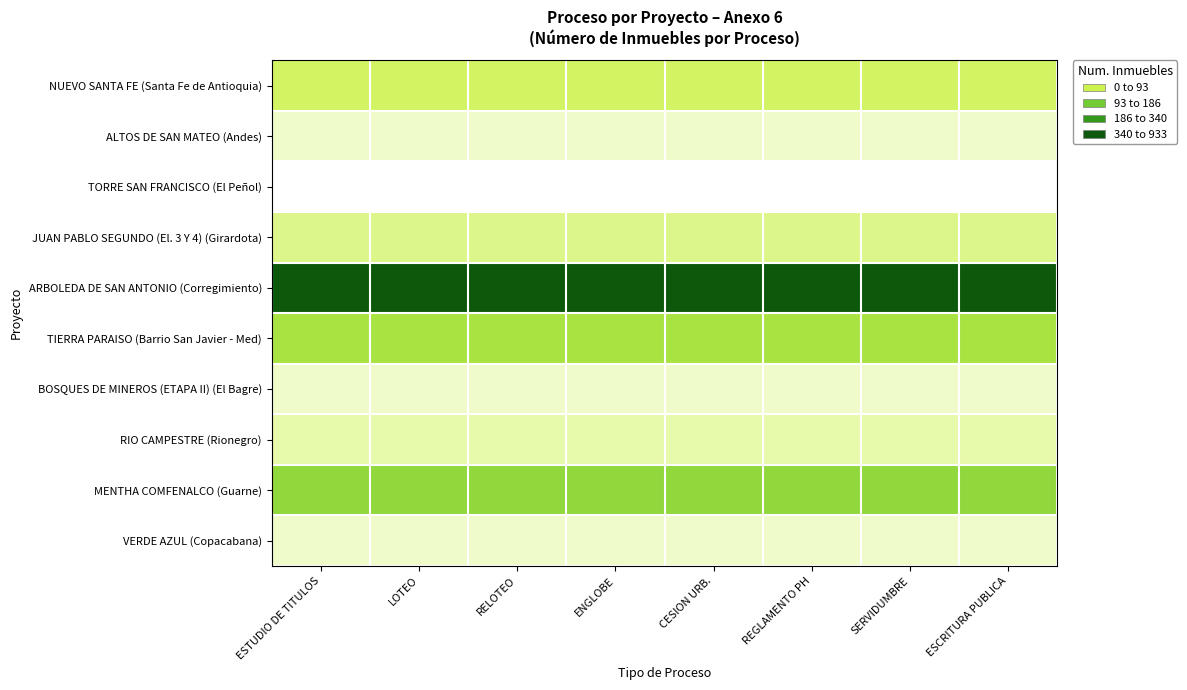

Which has a higher value, REGLAMENTO PH or ENGLOBE?

REGLAMENTO PH